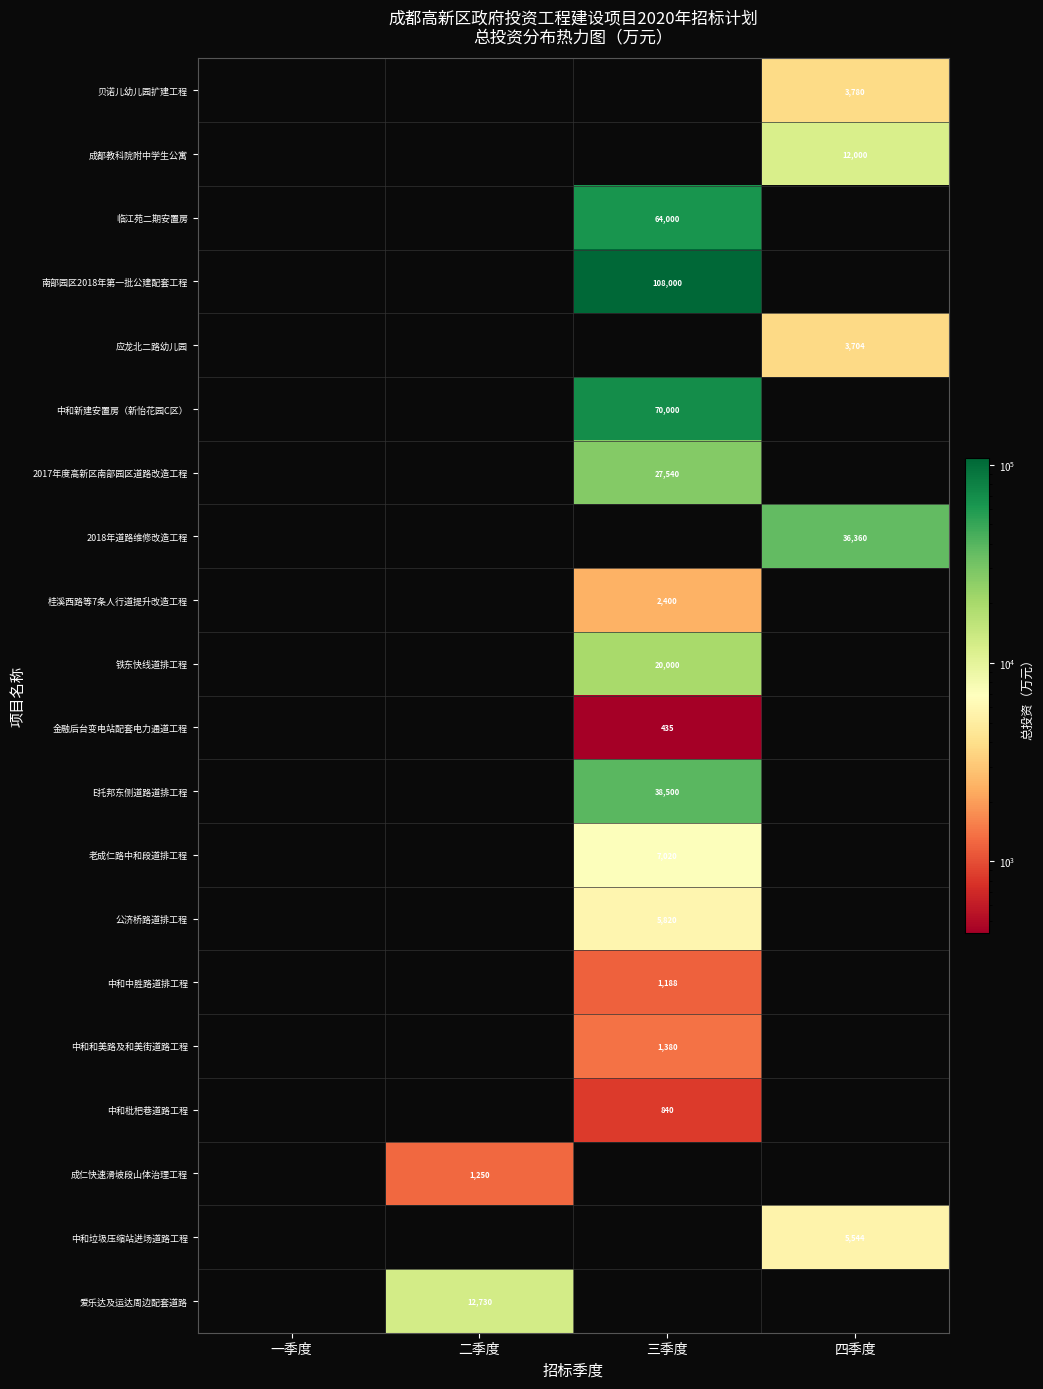

True or false: E托邦东侧道路道排工程 has a value of 61076 at 三季度.

False